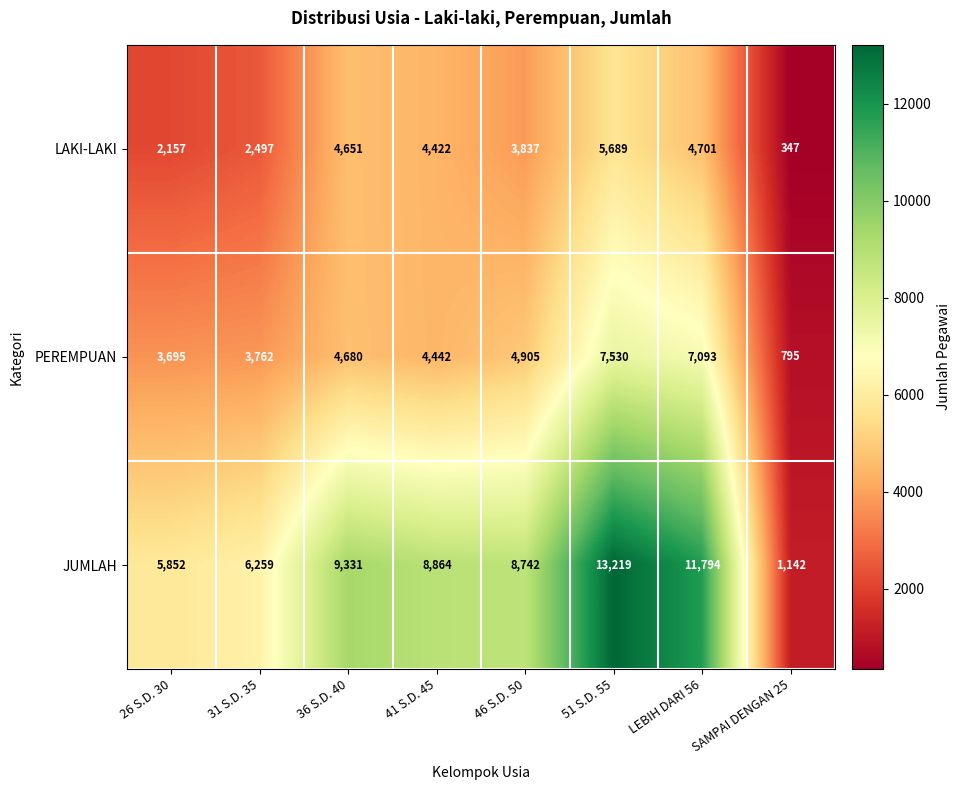

What is the difference between the maximum and minimum values in the PEREMPUAN series?

6735